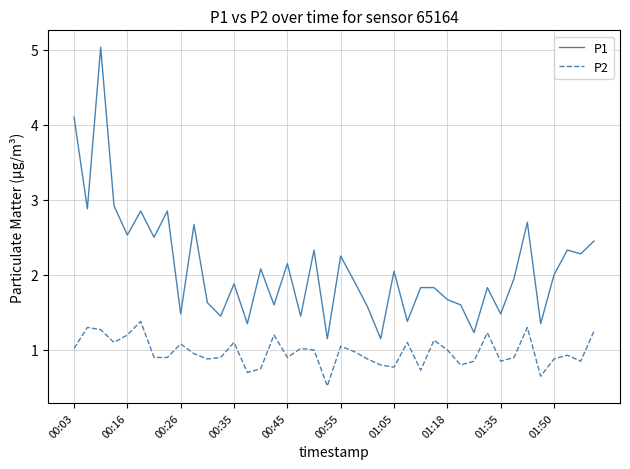

Count the number of categories in the chart.

40